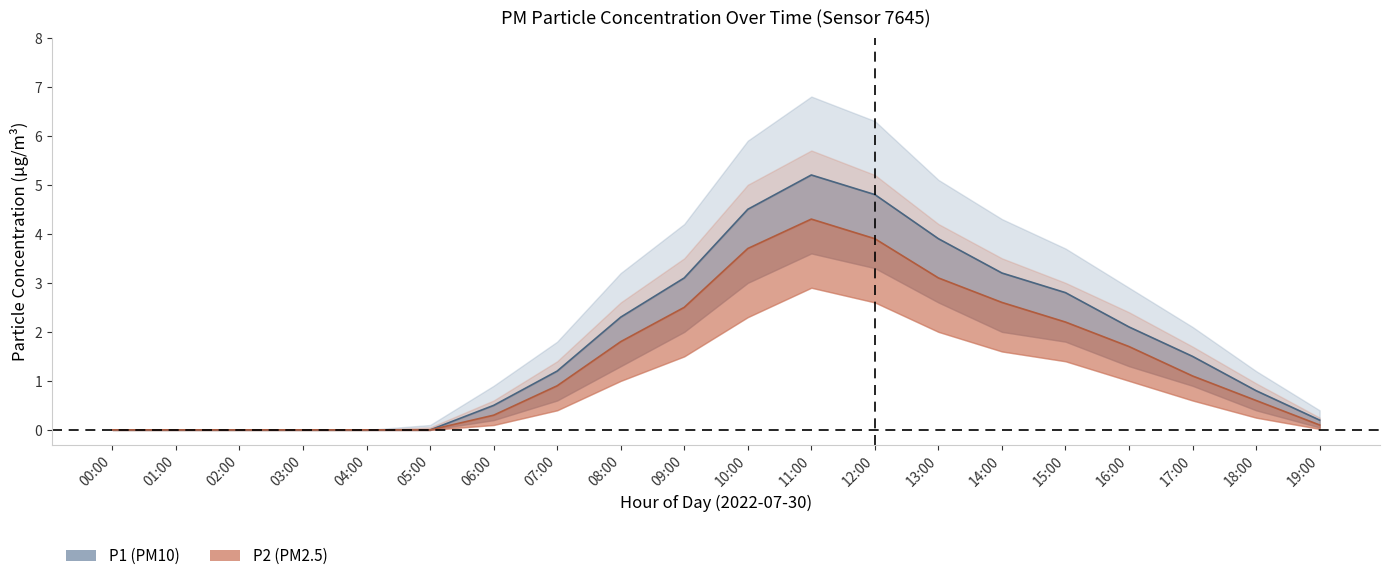

At which label is P2_lower closest to 1?

08:00